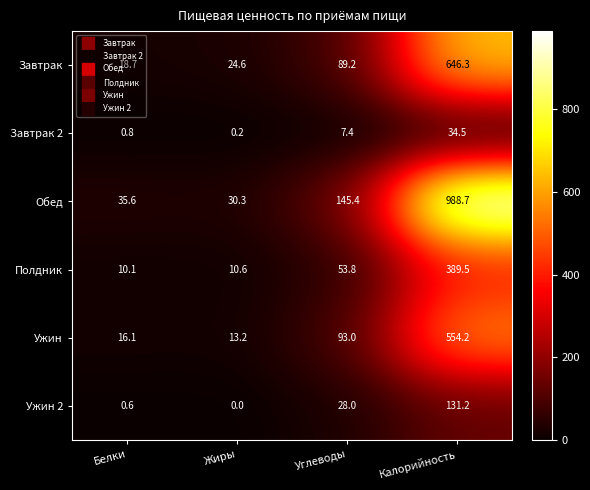

At which label does Завтрак first exceed 89?

Углеводы